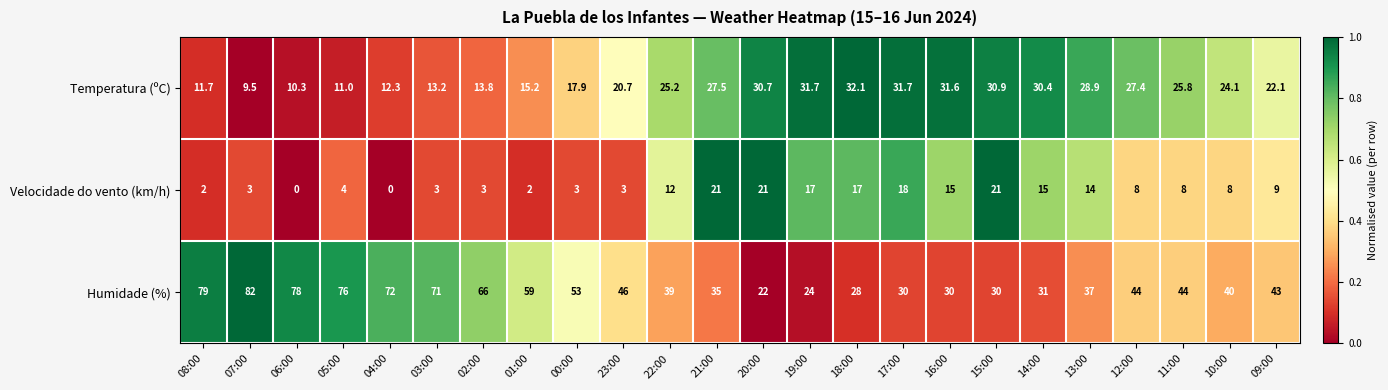

Which series changed the most between 16:00 and 12:00?

Humidade (%)